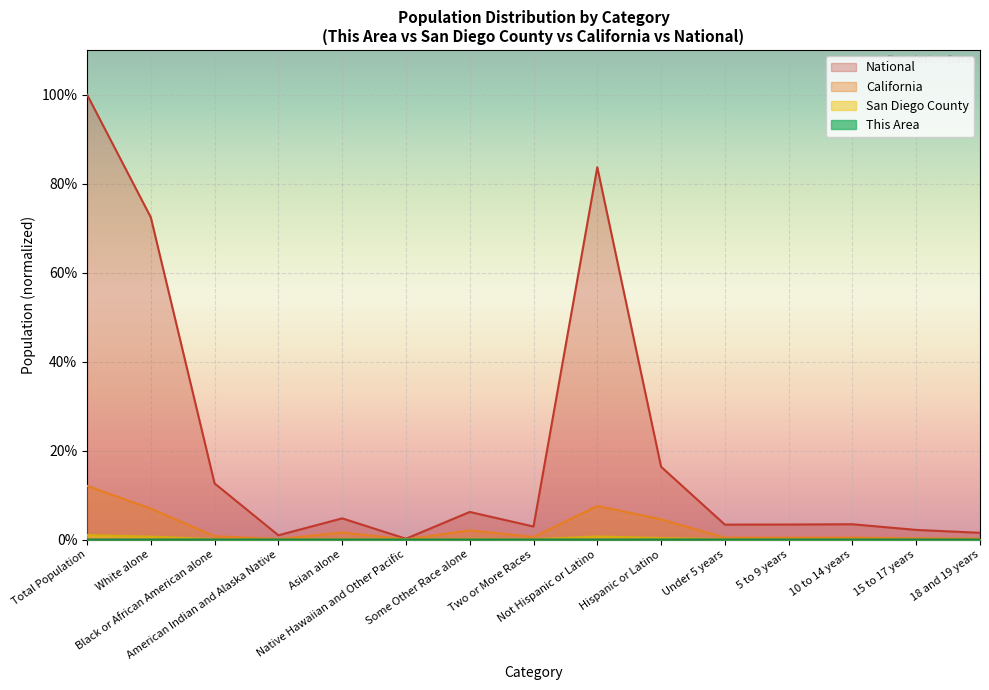

True or false: National and This Area cross at least once.

False